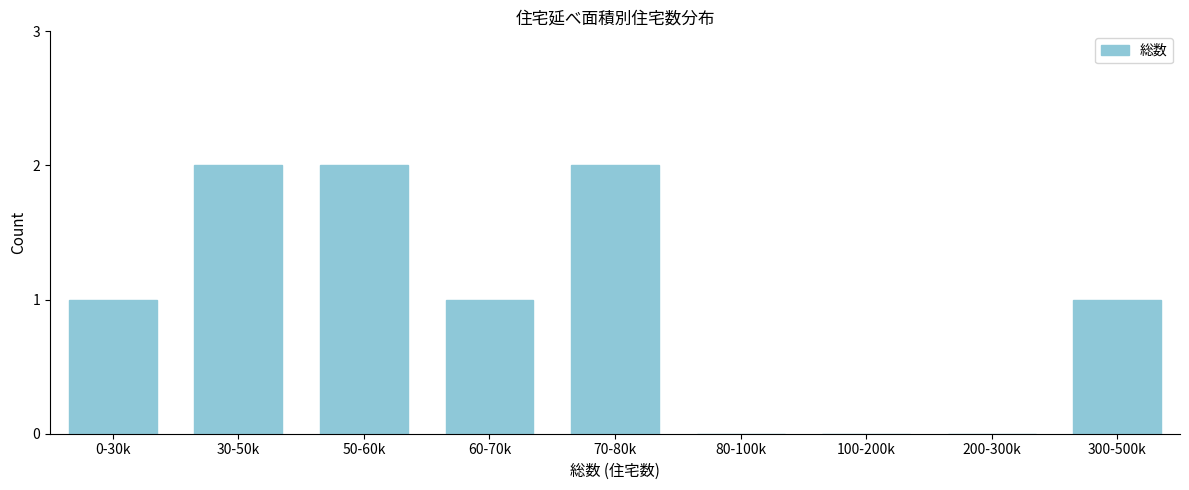

Reading left to right, what are all the values shown in this chart?

0-30k=1	30-50k=2	50-60k=2	60-70k=1	70-80k=2	80-100k=0	100-200k=0	200-300k=0	300-500k=1